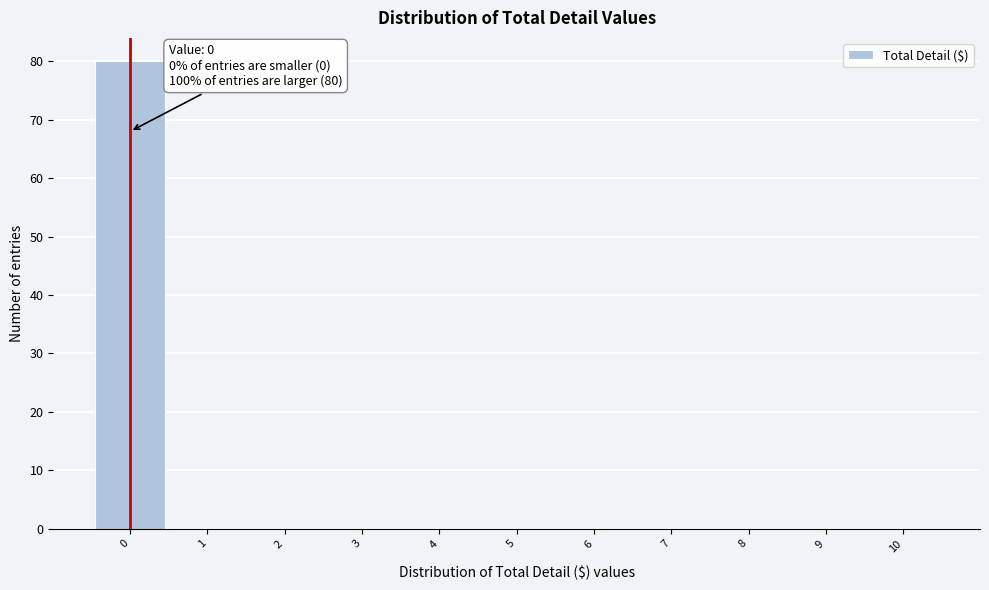

Which range on the x-axis has the tallest bar?

-0.5 to 0.5